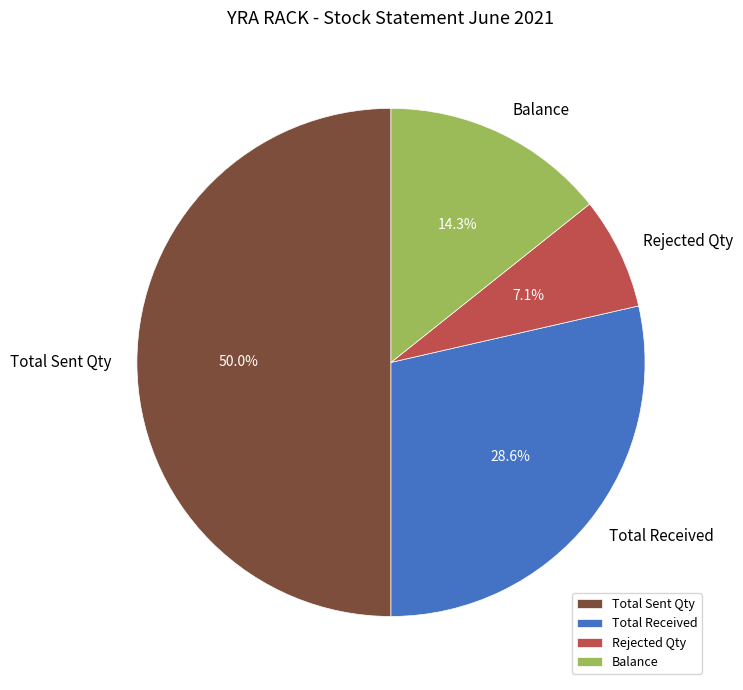

The Balance slice represents 5% of the pie. True or false?

False